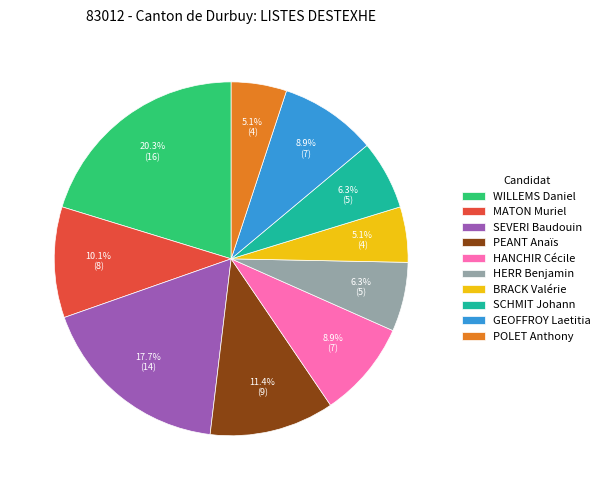

To the nearest percent, what percentage of the pie is MATON Muriel?

10%